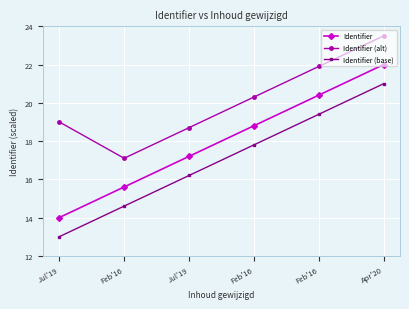

Reading left to right, extract all data points from this chart.

Identifier: Jul'19=14.0	Feb'16=15.6	Jul'19=17.2	Feb'16=18.8	Feb'16=20.4	Apr'20=22.0
Identifier (alt): Jul'19=19.0	Feb'16=17.1	Jul'19=18.7	Feb'16=20.3	Feb'16=21.9	Apr'20=23.5
Identifier (base): Jul'19=13.0	Feb'16=14.6	Jul'19=16.2	Feb'16=17.8	Feb'16=19.4	Apr'20=21.0